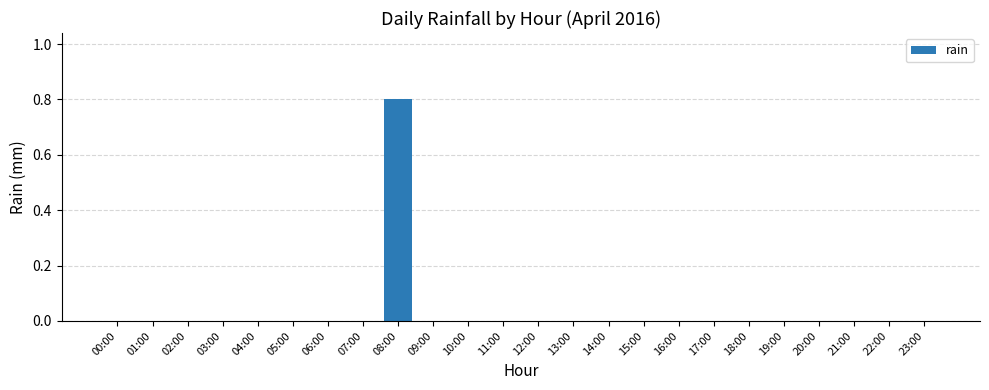

What is the sum of all values?

0.8